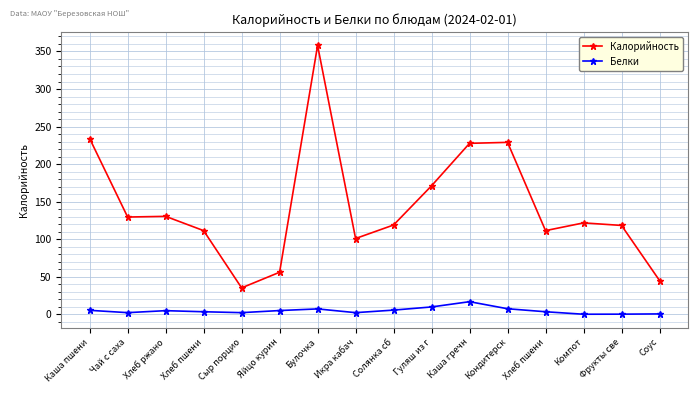

How many values in the Калорийность series are below 121?

8